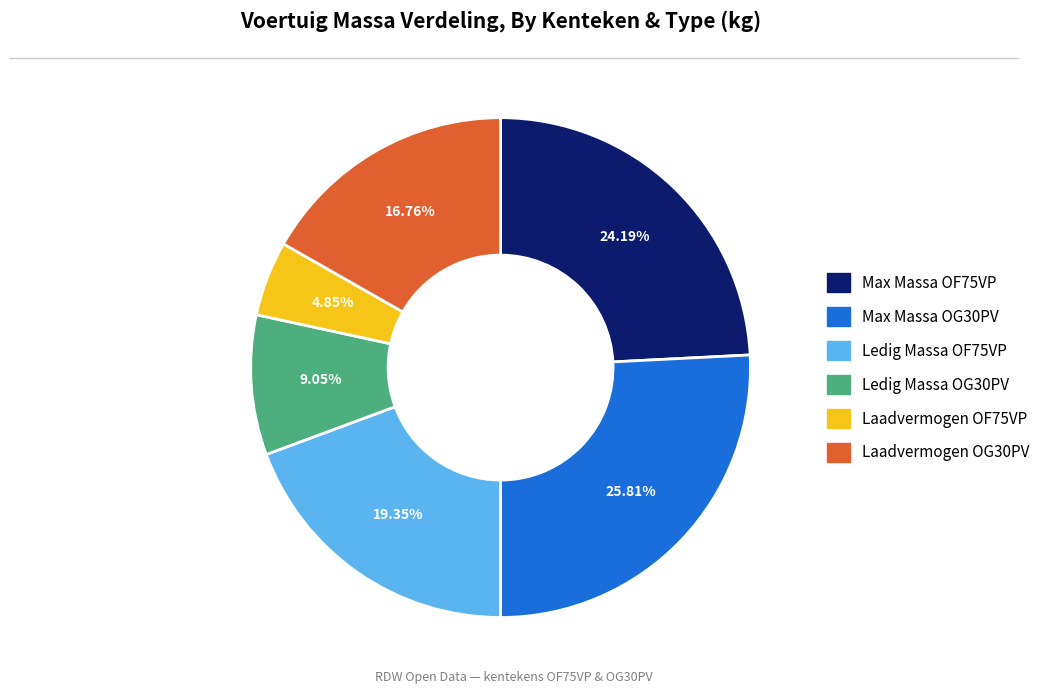

To the nearest percent, what is the average slice percentage?

17%